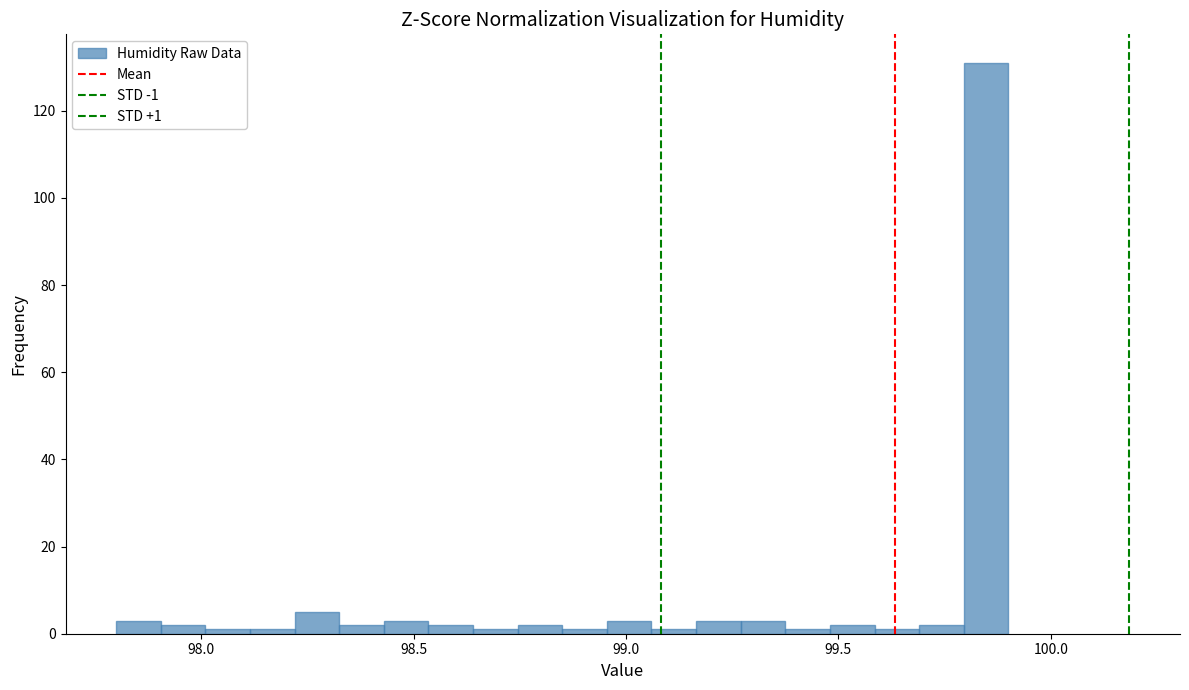

Read against the x-axis, roughly where is the centre of the tallest bar?

99.85